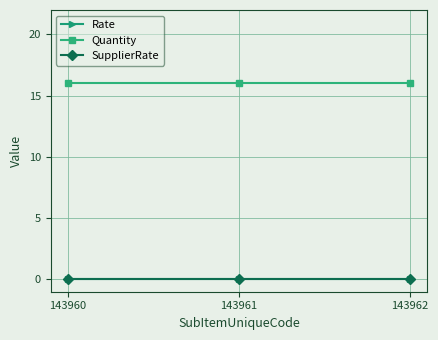

Is this an area chart (filled region under the line)?

No